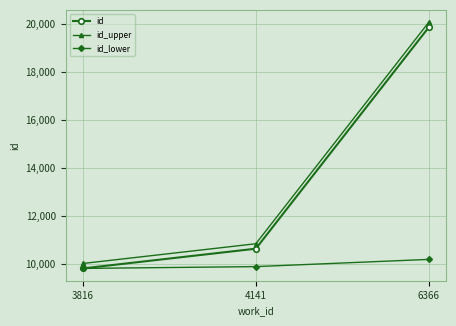

The value of id_lower at 4141 is 14499.8. True or false?

False